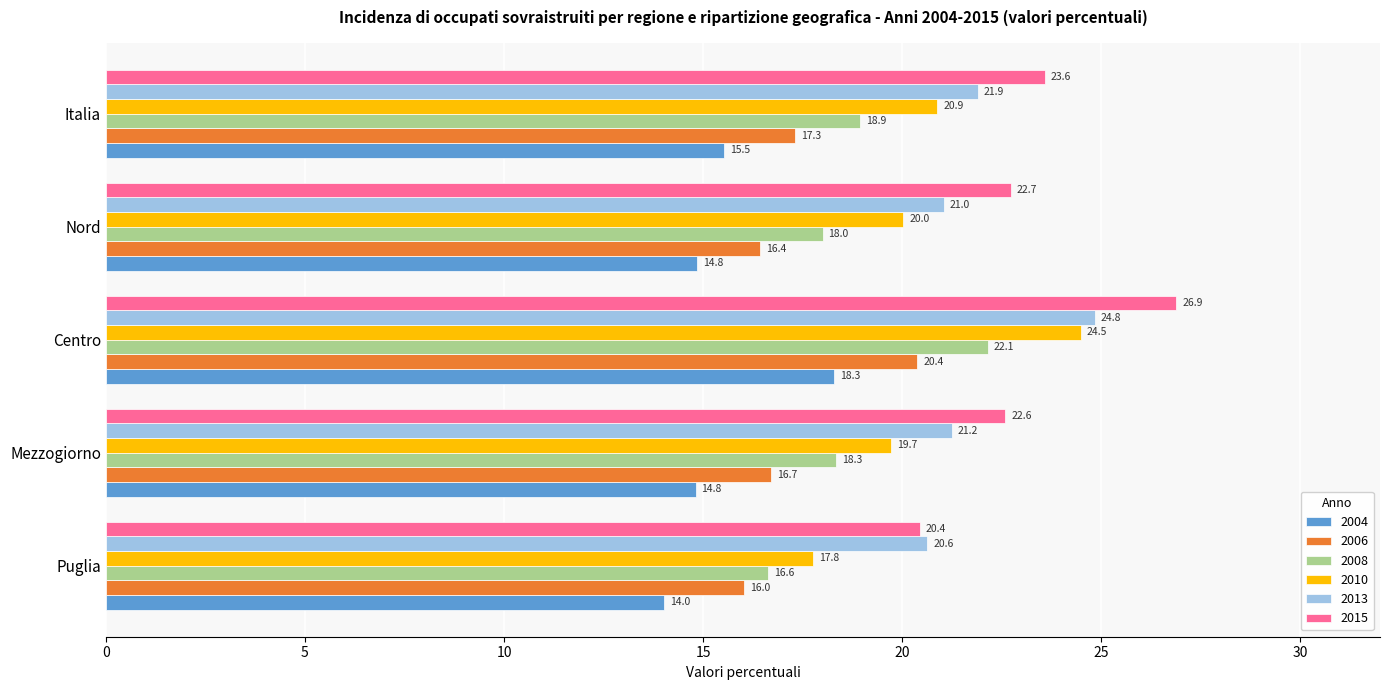

At which label is 2006 closest to 18?

Italia